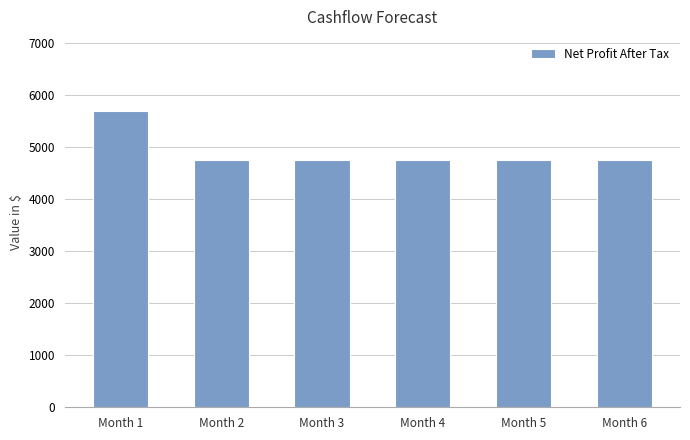

What is the ratio of the value at Month 4 to the value at Month 3?

1.0